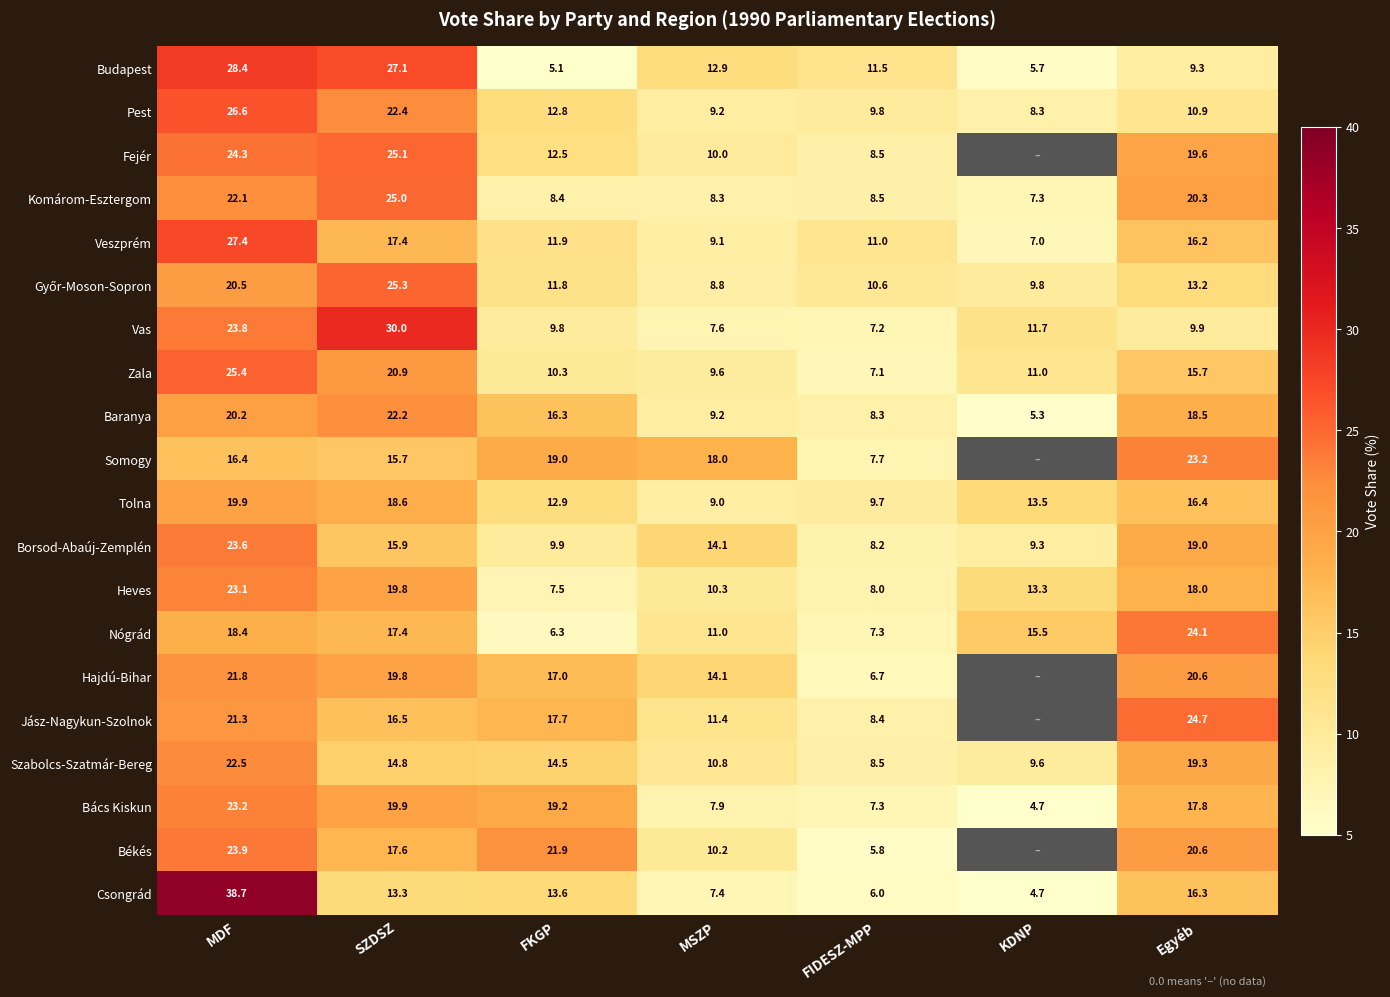

What is the difference between the maximum and minimum values in the Pest series?

18.3